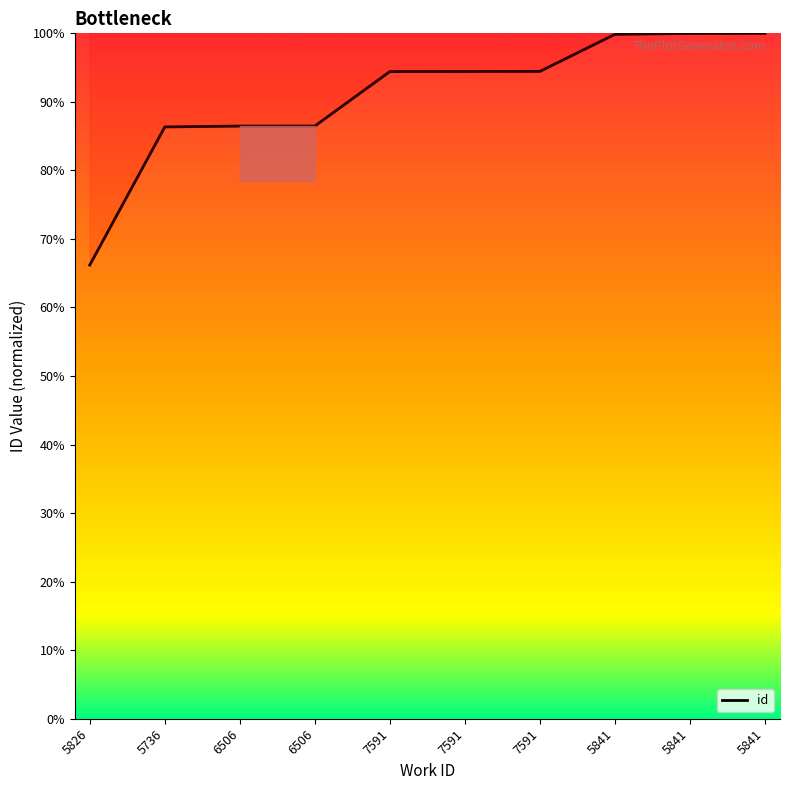

How many lines are shown in the chart?

1